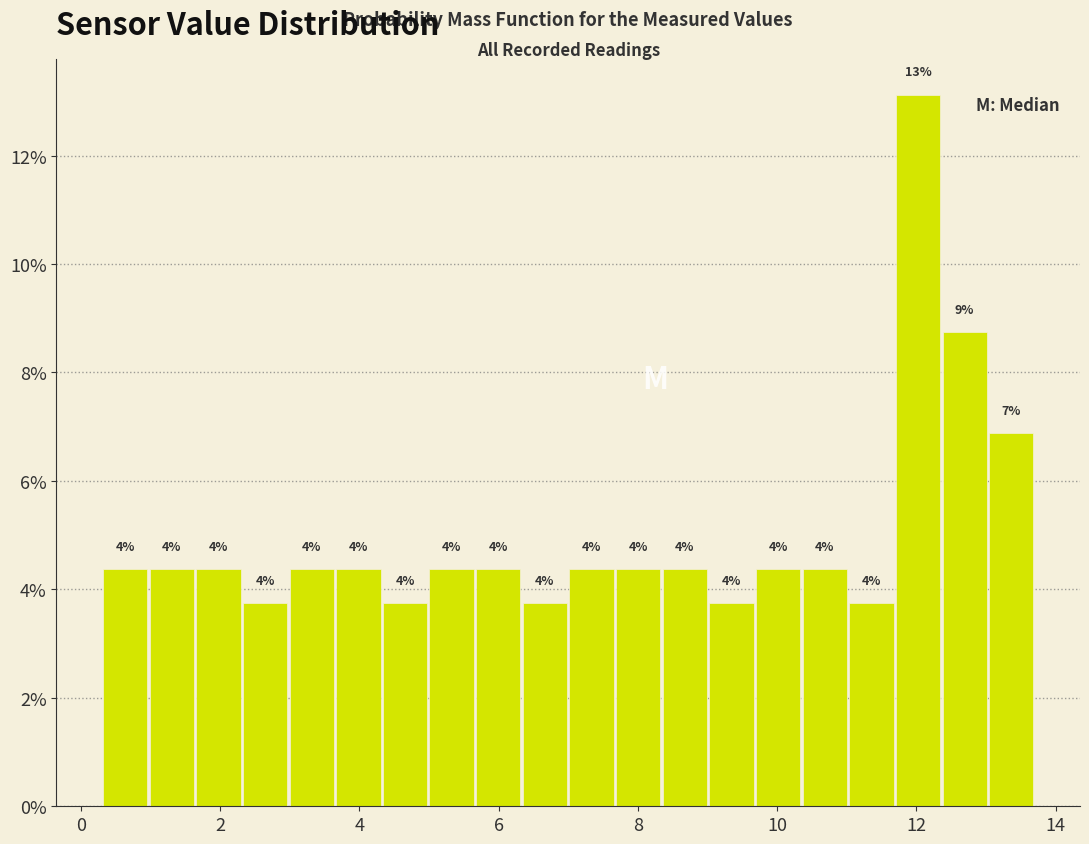

Around what value on the x-axis is the tallest bar? Give the approximate position of its centre, as read against the axis.

12.0